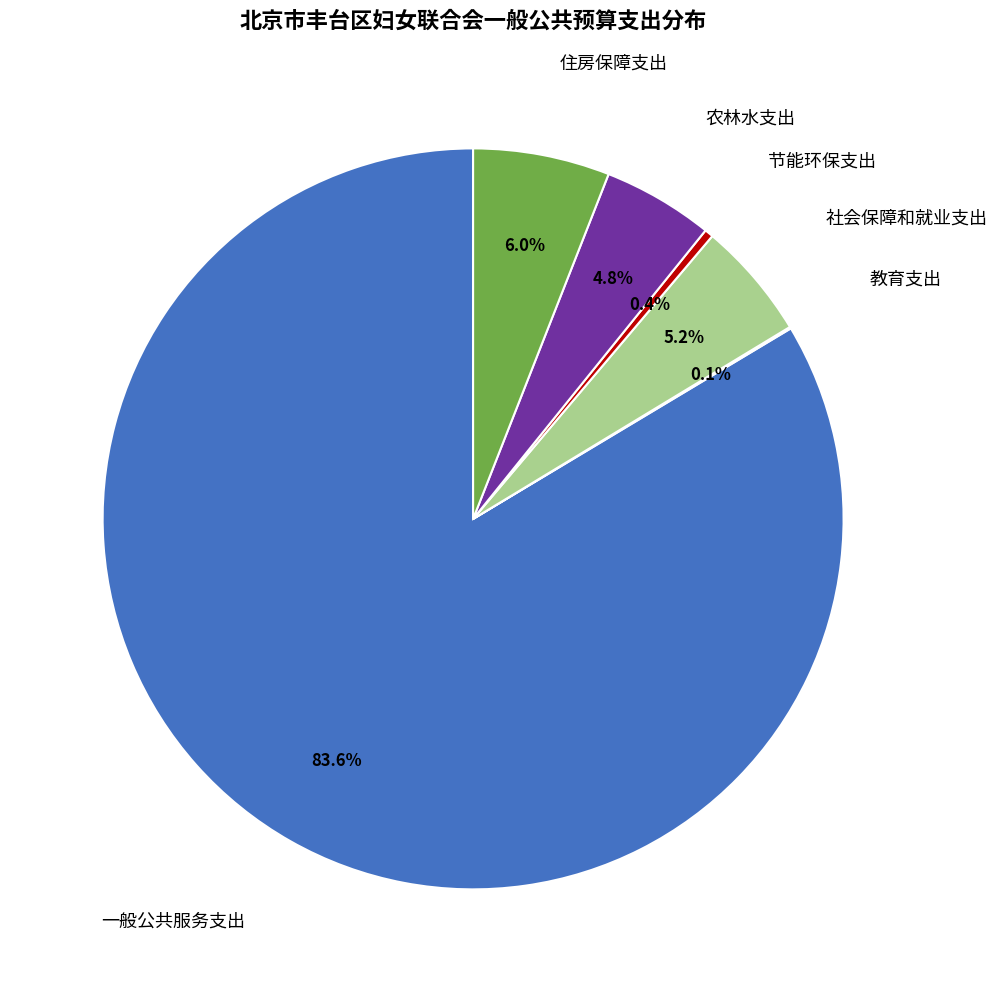

Is there any slice that represents more than half of the pie?

Yes